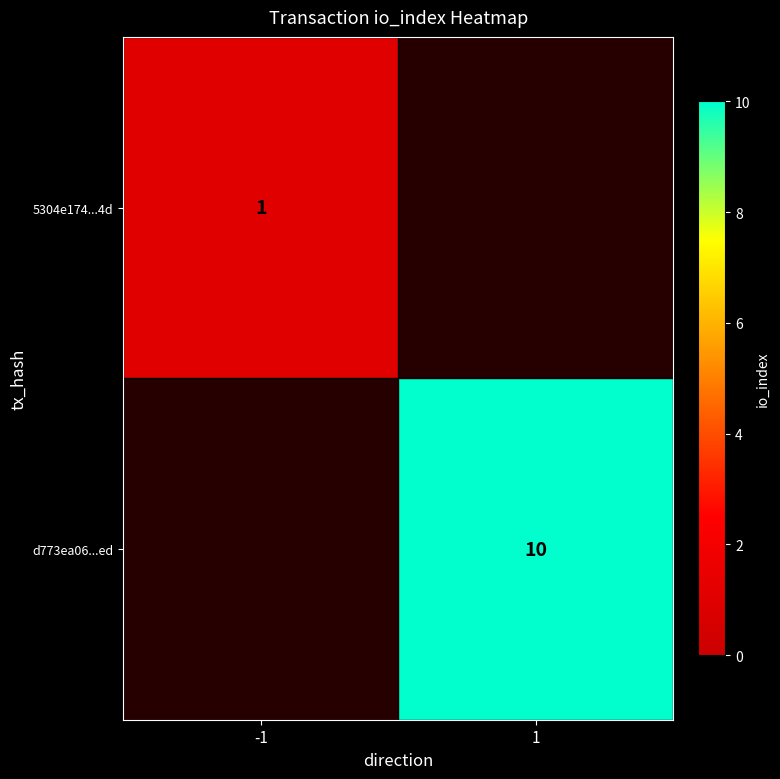

True or false: d773ea06...ed has a value of 5.5 at 1.

False